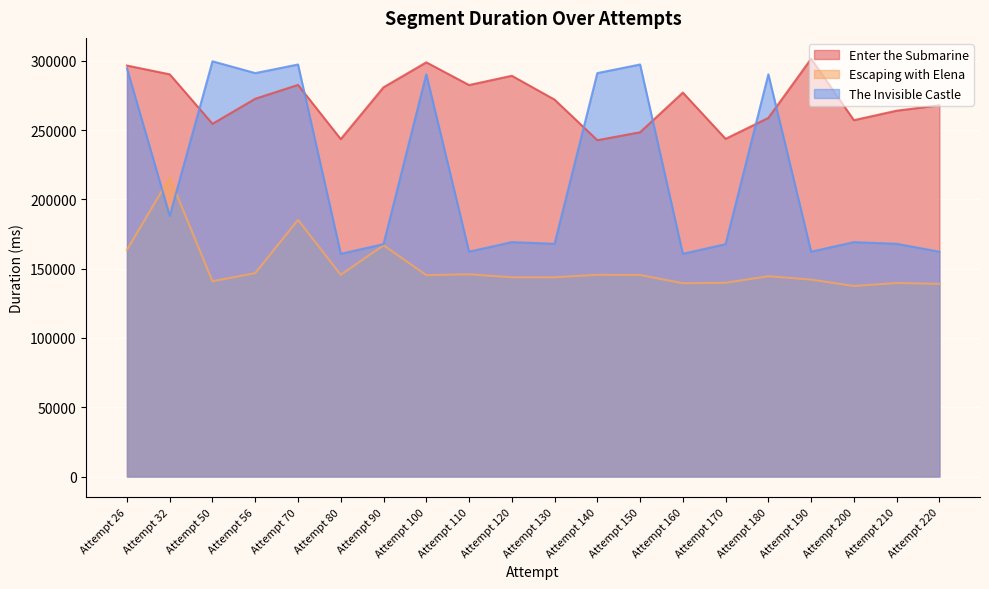

What is the spread (max minus min) of values at Attempt 120?

145435